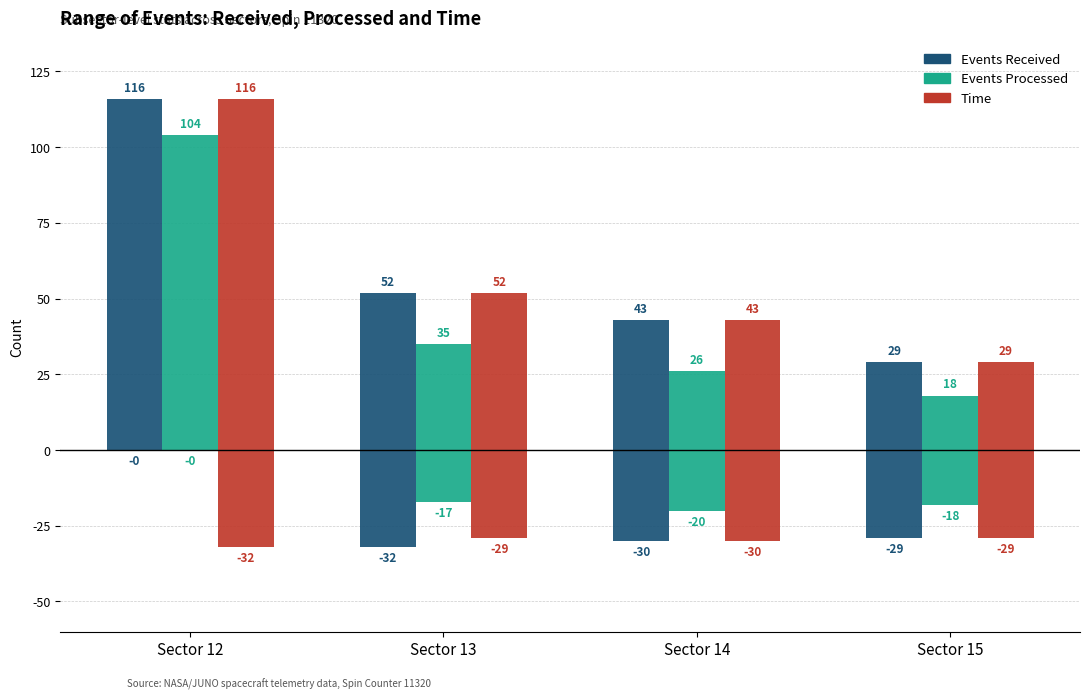

How many categories are shown in the chart?

4